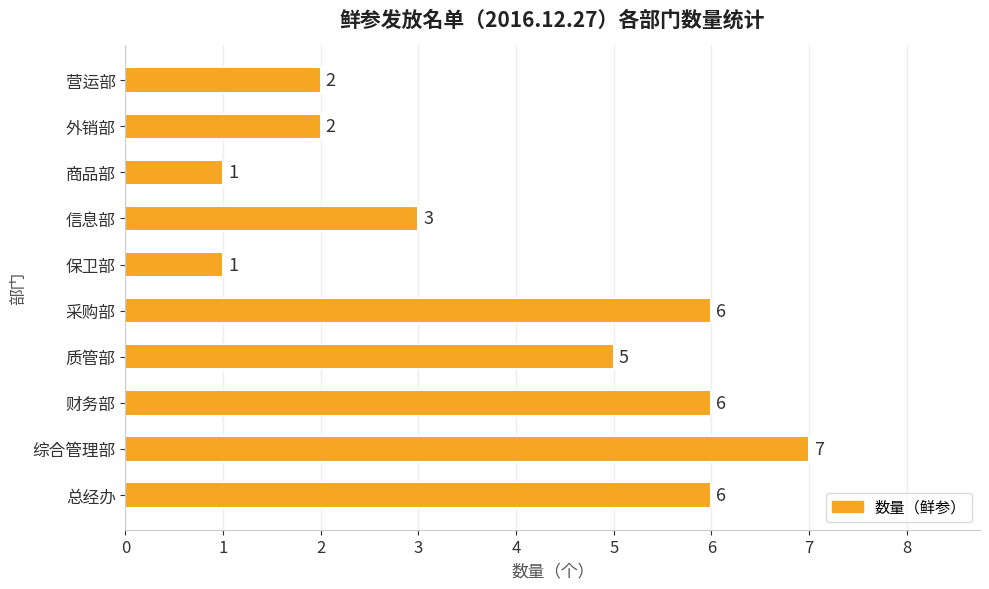

Count the values in the range 2 to 6.

7